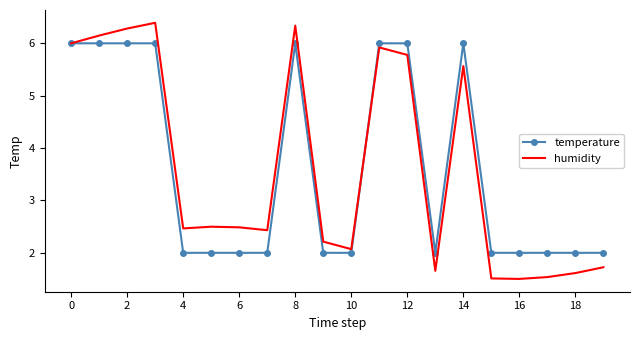

List the series in order of their peak value, highest first.

humidity, temperature